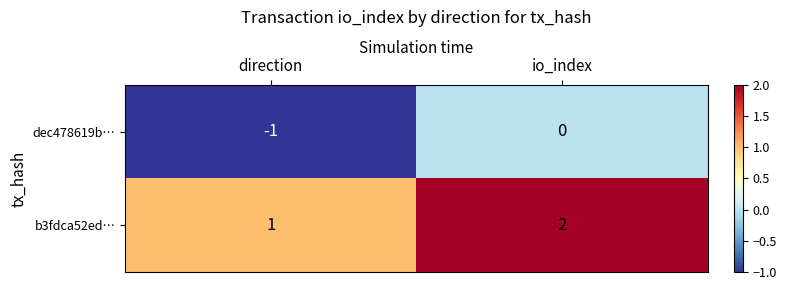

How many data points does each series have?

2